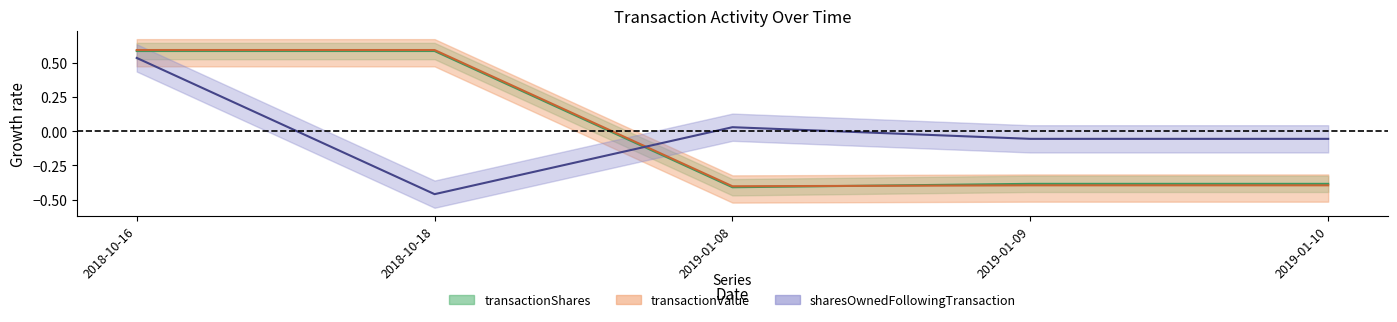

List the labels in order of transactionValue value, smallest first.

2019-01-08, 2019-01-09, 2019-01-10, 2018-10-16, 2018-10-18